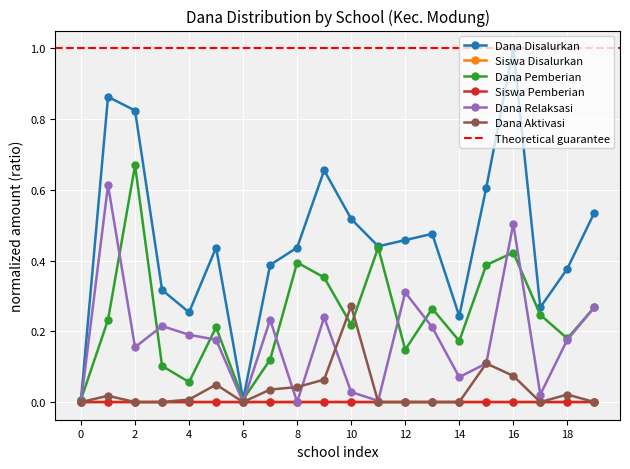

True or false: Dana Aktivasi has a value of 0.1 at 12.

False